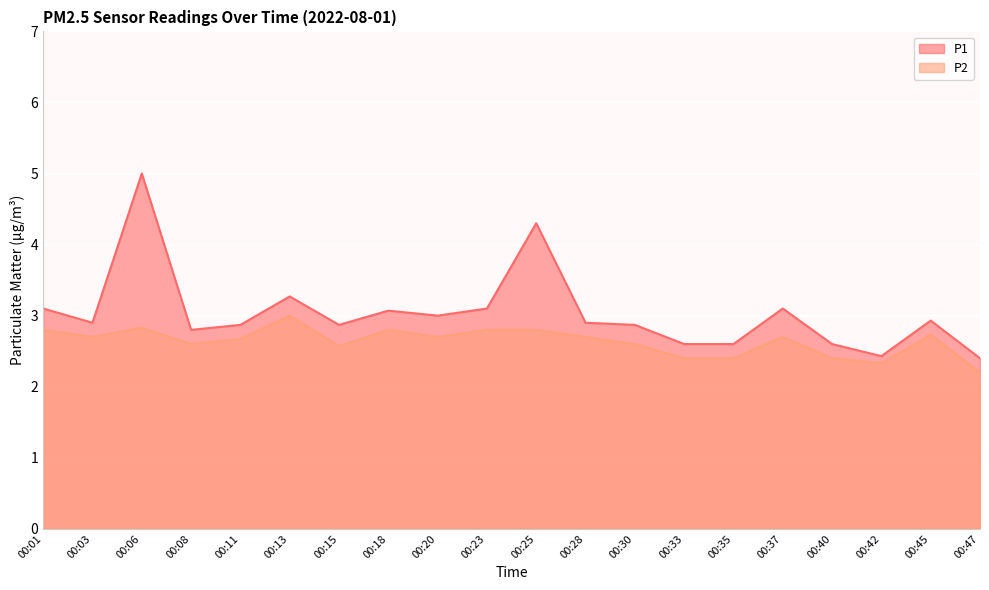

The value of P2 at 00:30 is 2.6. True or false?

True